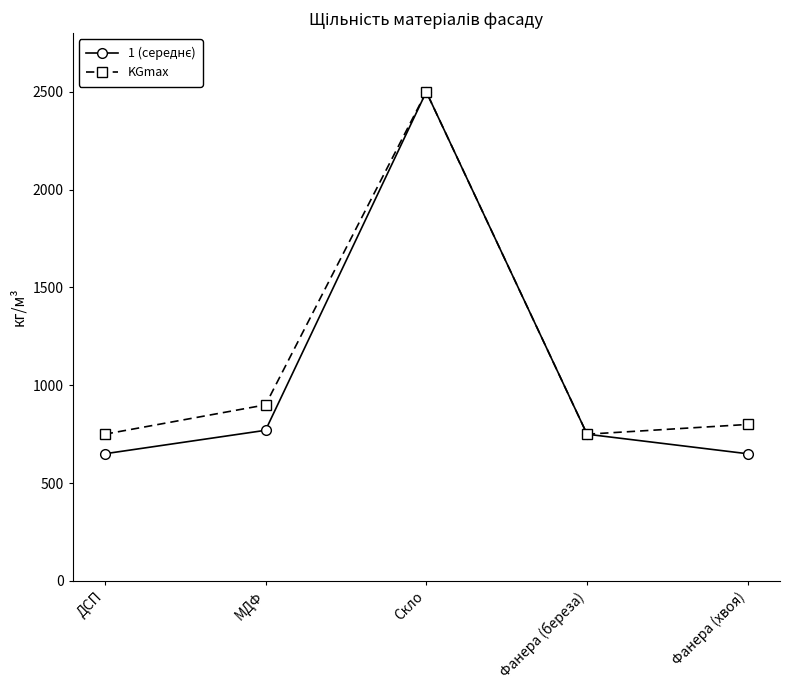

In KGmax, how many points are higher than both neighbors (excluding endpoints)?

1